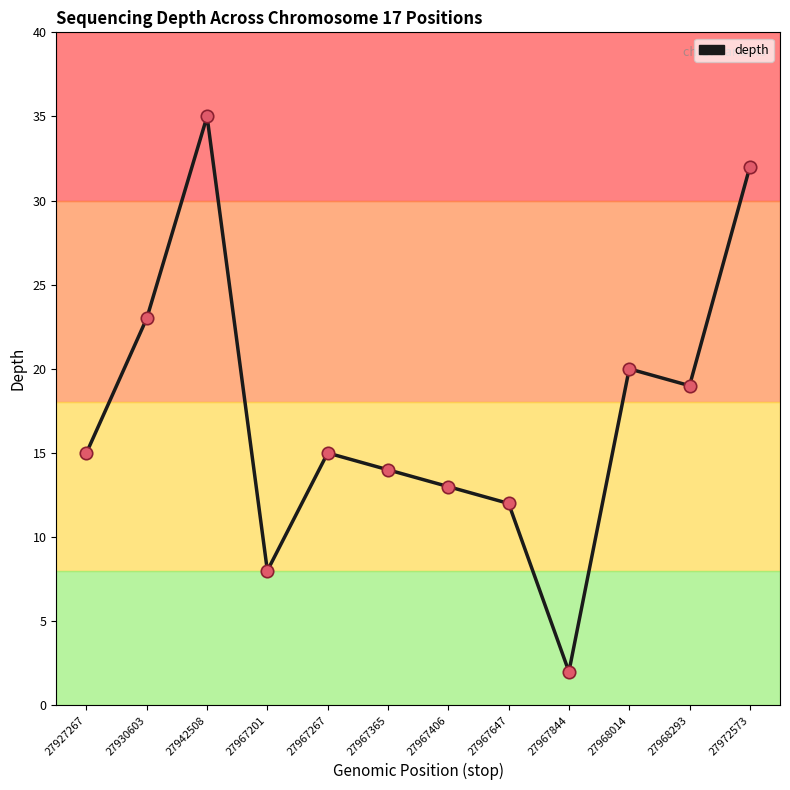

Between 27930603 and 27967844, which is larger?

27930603